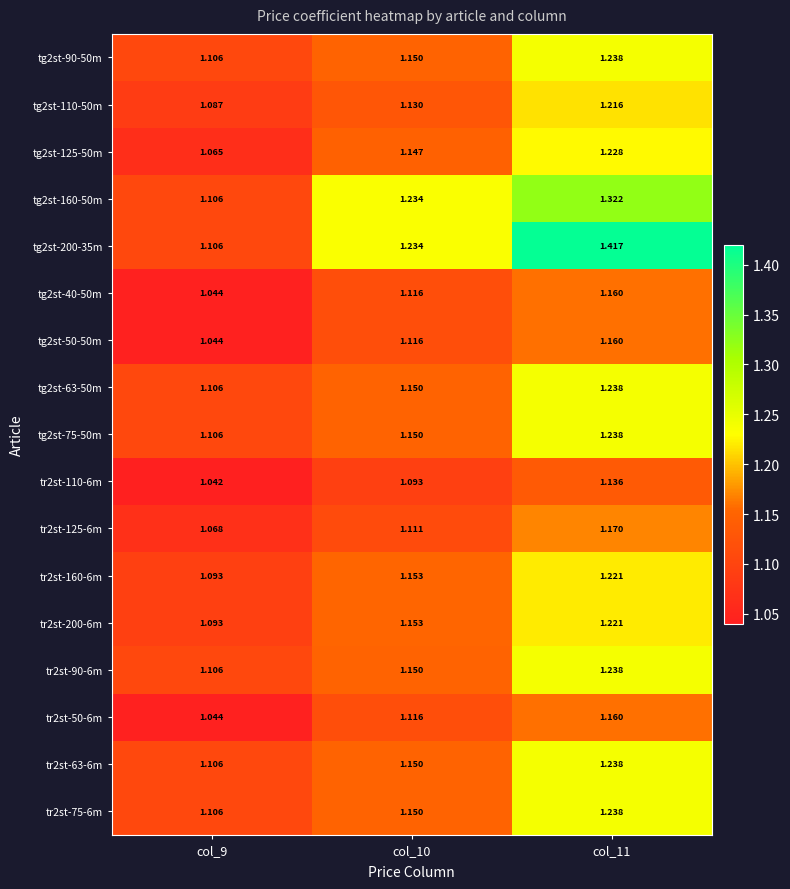

Which has a higher value, col_11 or col_9?

col_11